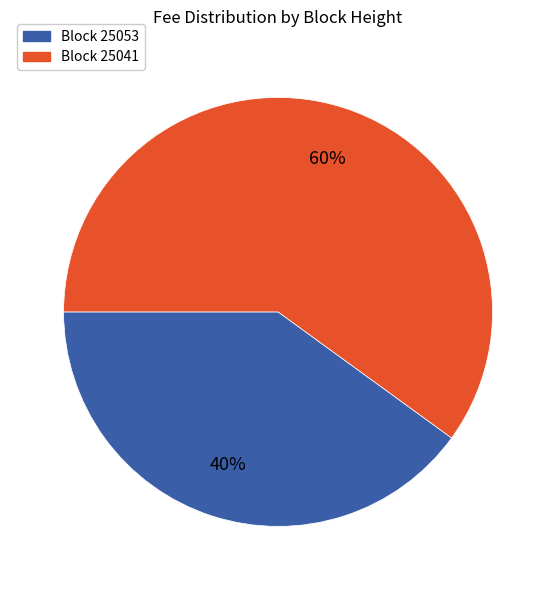

True or false: Block 25053 accounts for 45% of the total.

False